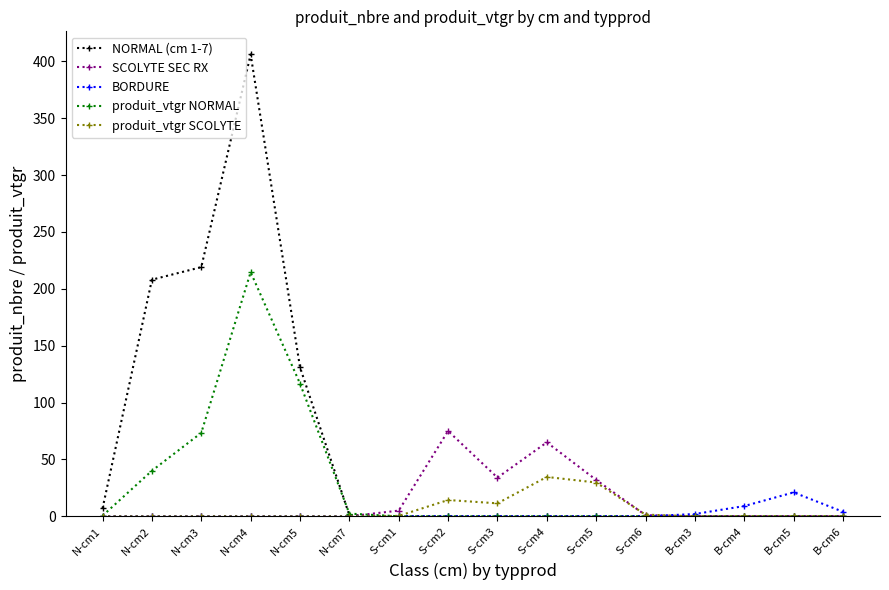

Where is the first local maximum for NORMAL (cm 1-7)?

N-cm4